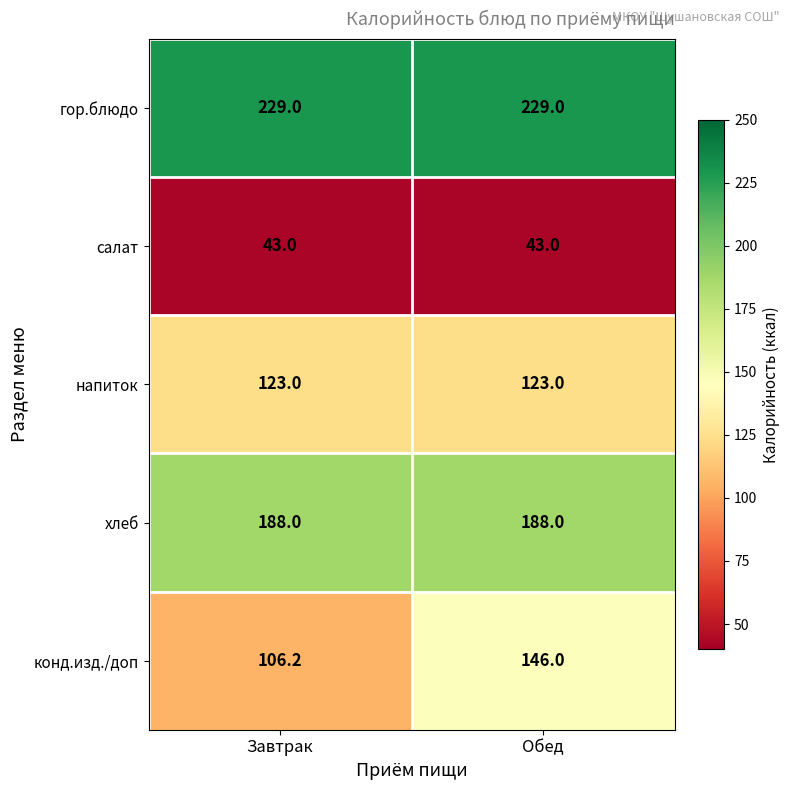

Reading left to right, what are all the values shown in this chart?

гор.блюдо: 229.0	229.0
салат: 43.0	43.0
напиток: 123.0	123.0
хлеб: 188.0	188.0
конд.изд./доп: 106.2	146.0